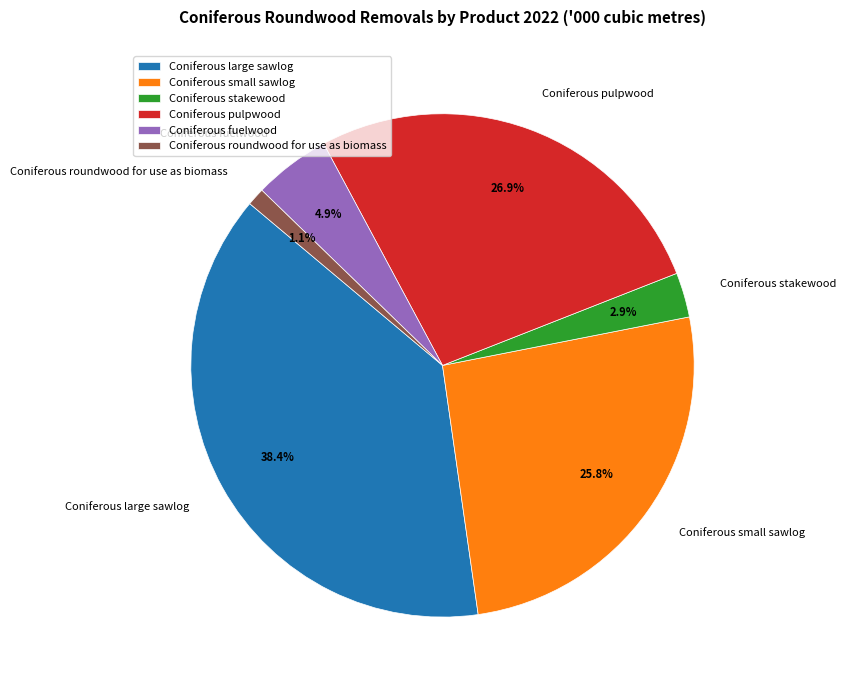

Which category has the smallest portion of the pie?

Coniferous roundwood for use as biomass